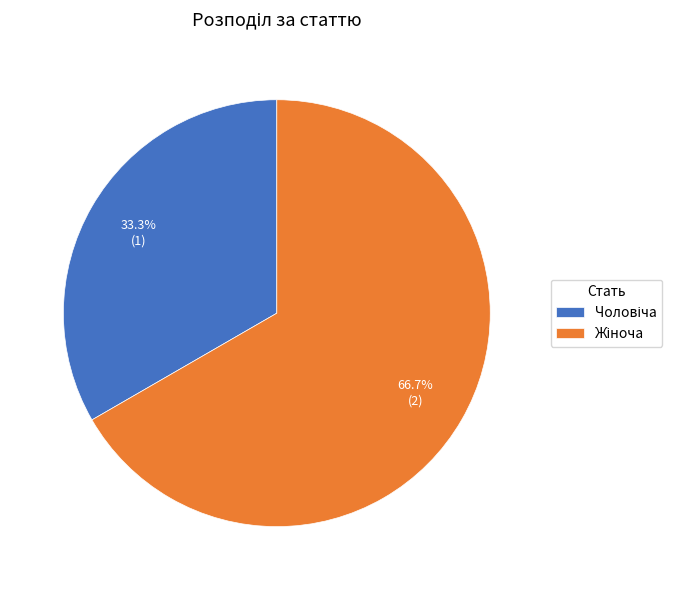

What is the total percentage of Чоловіча and Жіноча?

100.0%